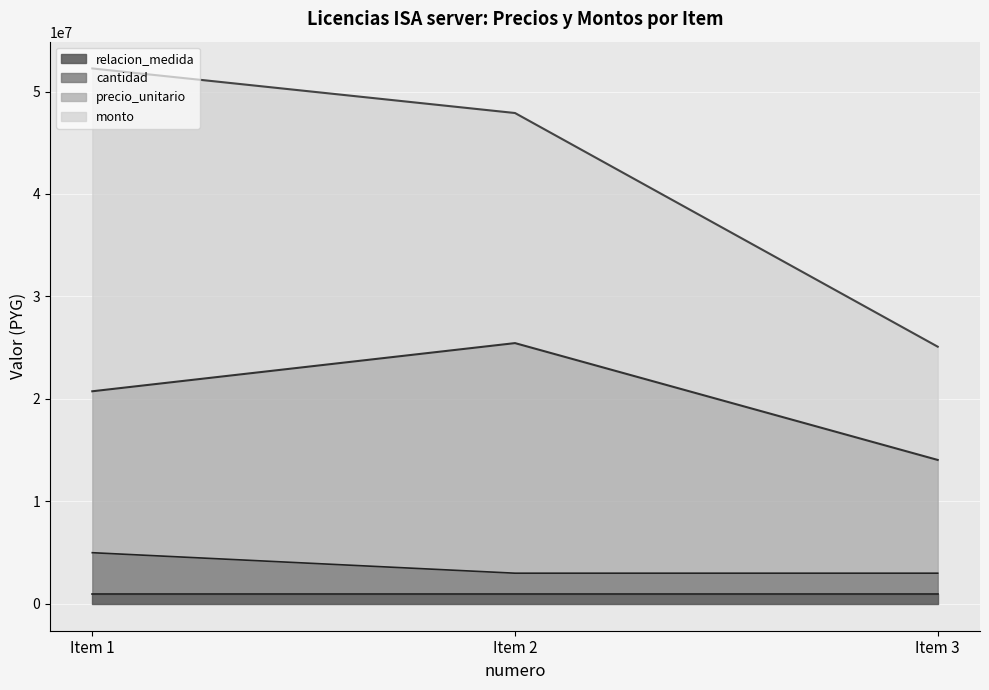

Between 2 and 3, which is larger?

2